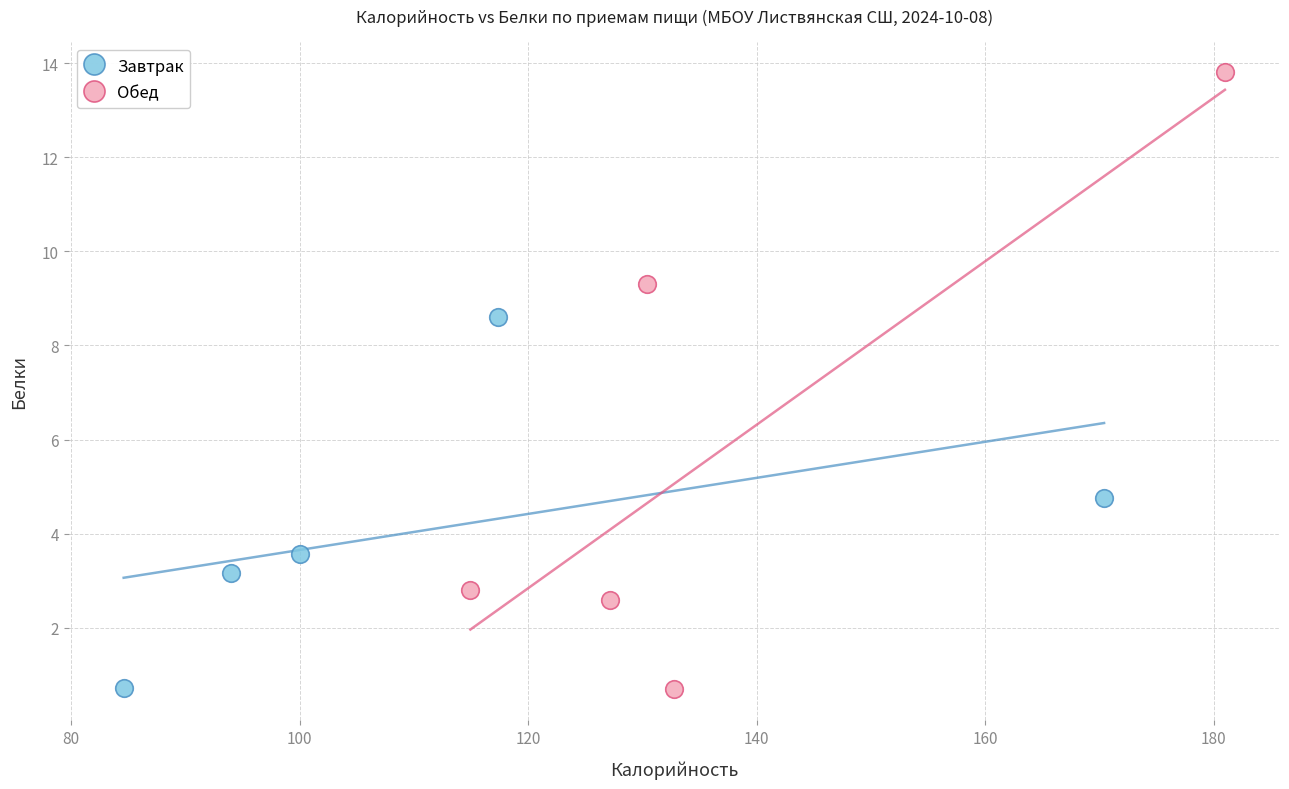

Which series has the largest Y range (max minus min)?

Обед